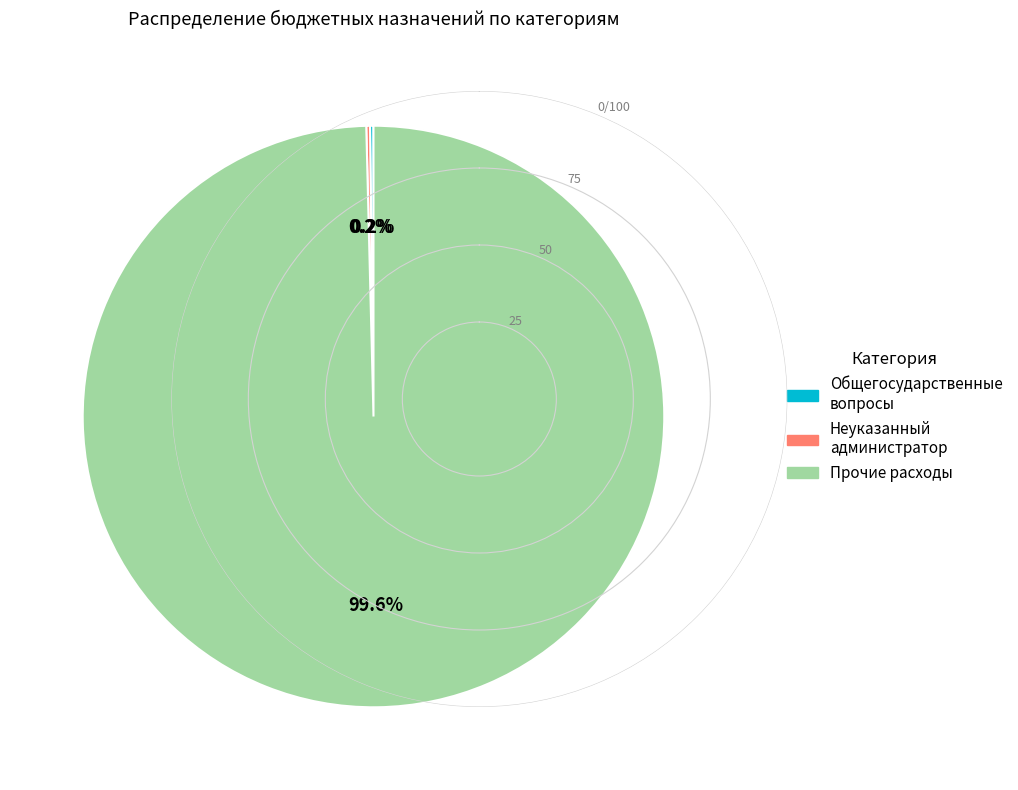

Does any single category account for the majority?

Yes